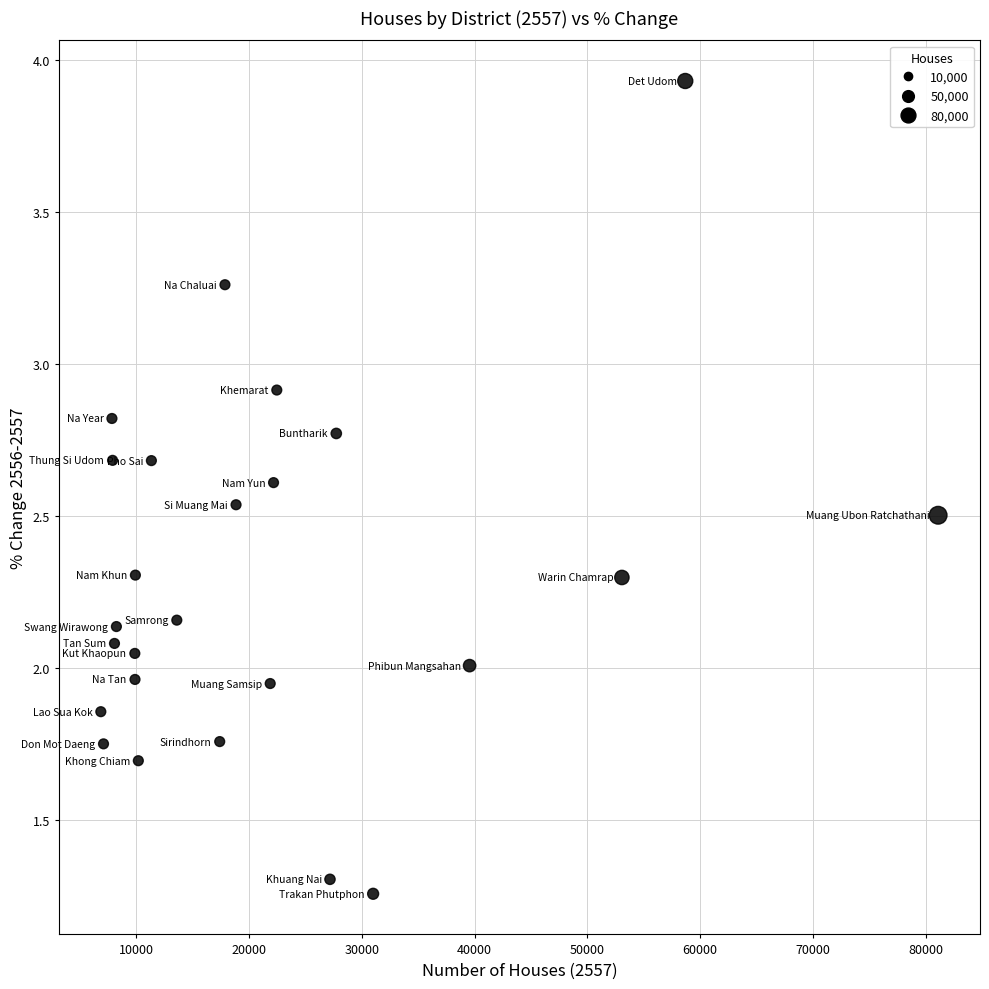

What is the range of Y values (max minus min)?

2.7